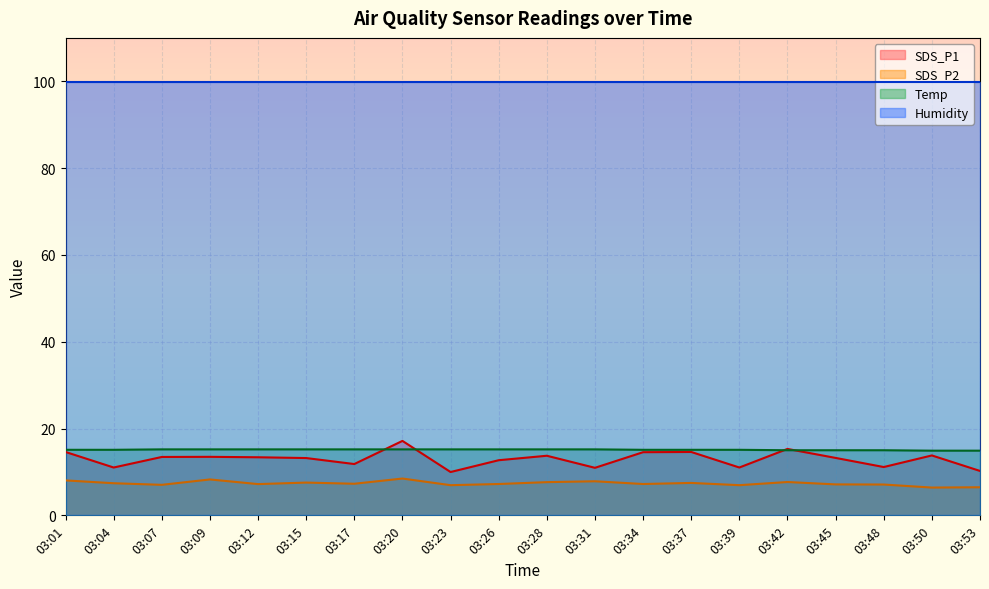

What is the value of the Temp point at the 12th from the left?

15.2